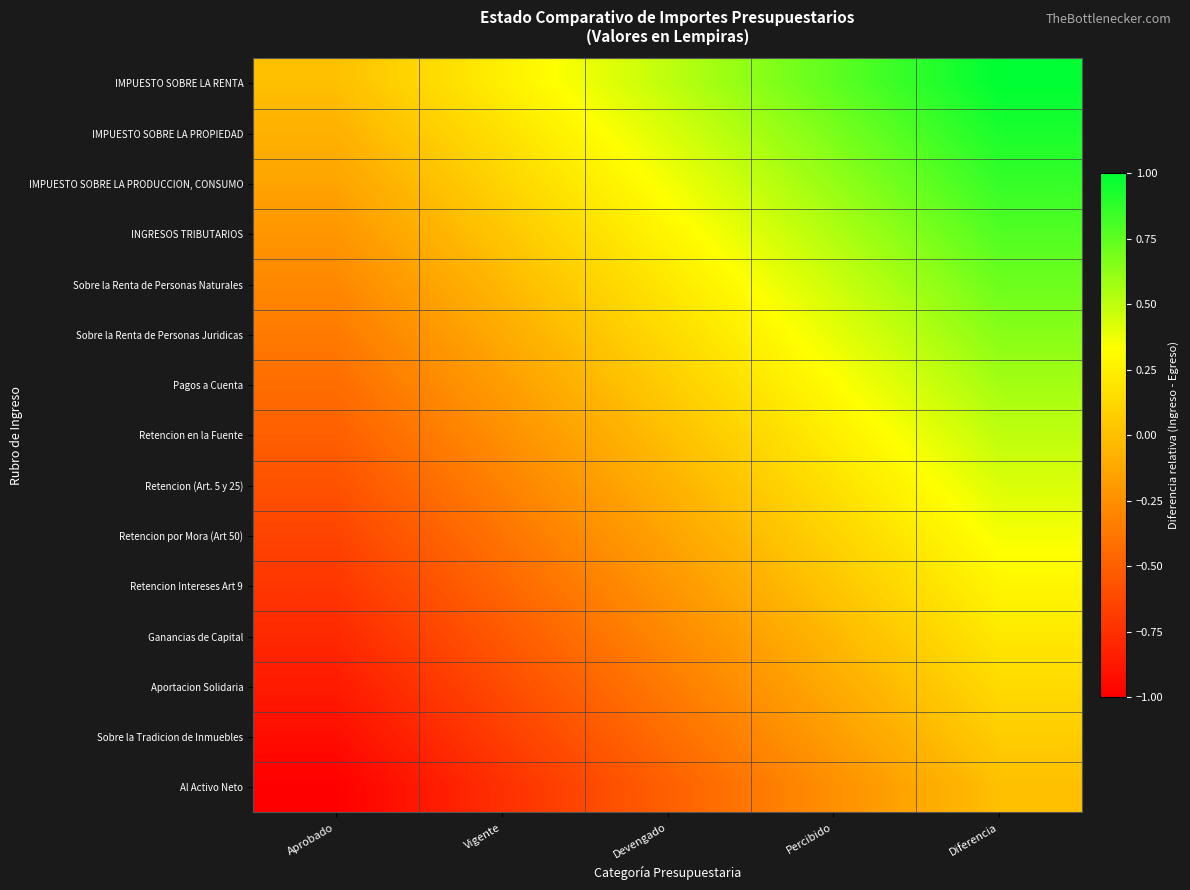

Which category has the lowest value across all series?

Aprobado